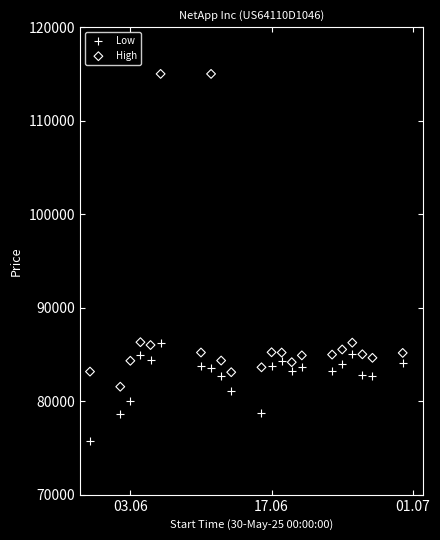

What is the X range (max minus min) for the scatter plot?

31